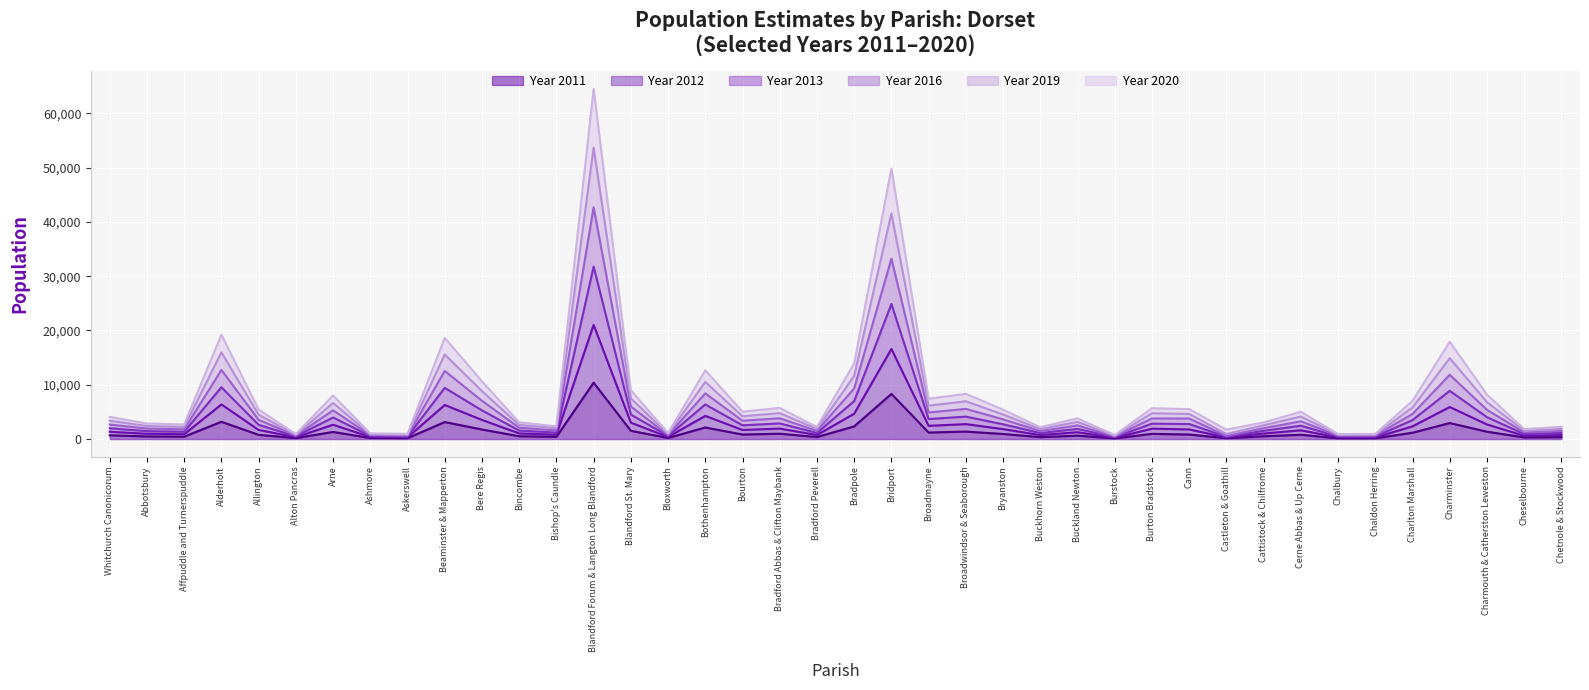

Which has a higher value, Bourton or Alton Pancras?

Bourton